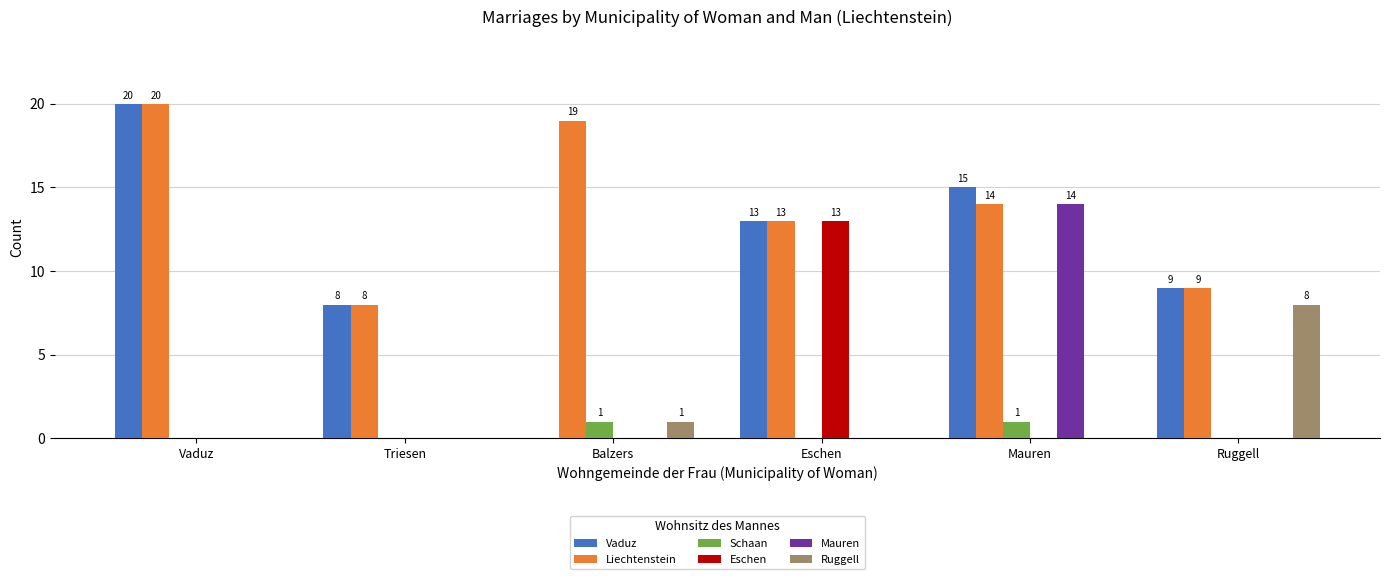

Between Vaduz and Balzers, which series saw the biggest shift?

Vaduz